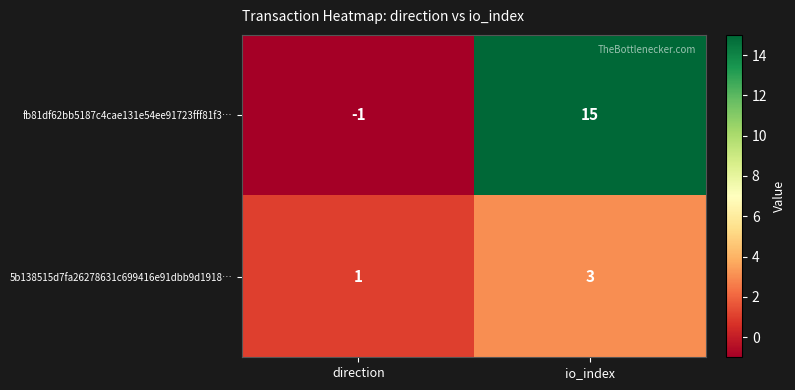

At direction, list the series in order from smallest to largest.

fb81df62bb5187c4cae131e54ee91723fff81f3…, 5b138515d7fa26278631c699416e91dbb9d1918…